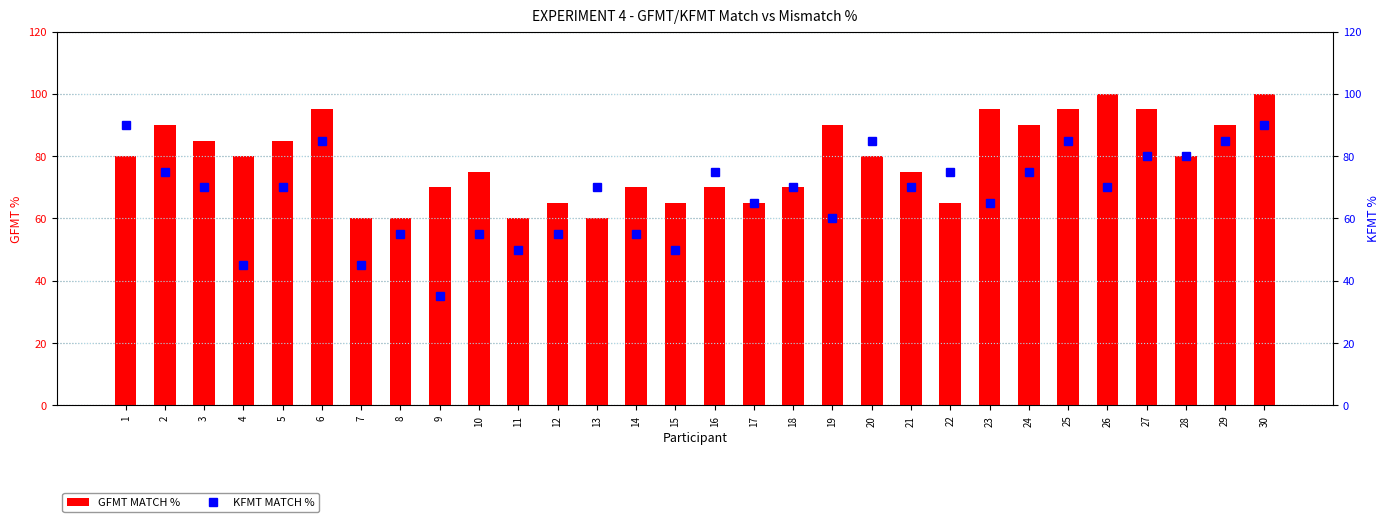

What is the minimum value for KFMT MATCH %?

35